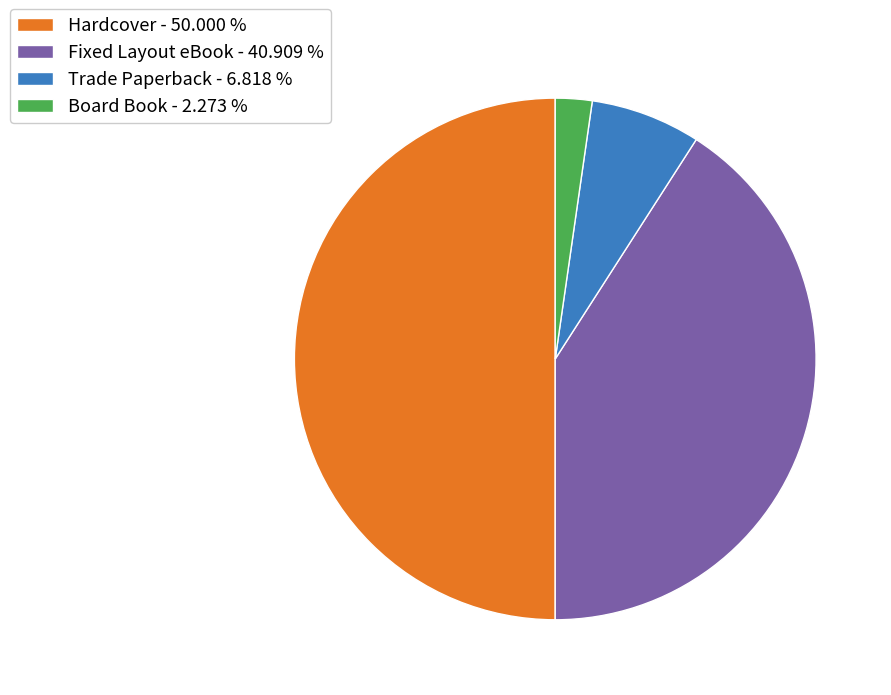

Which has a higher value, Trade Paperback - 6.818 % or Board Book - 2.273 %?

Trade Paperback - 6.818 %